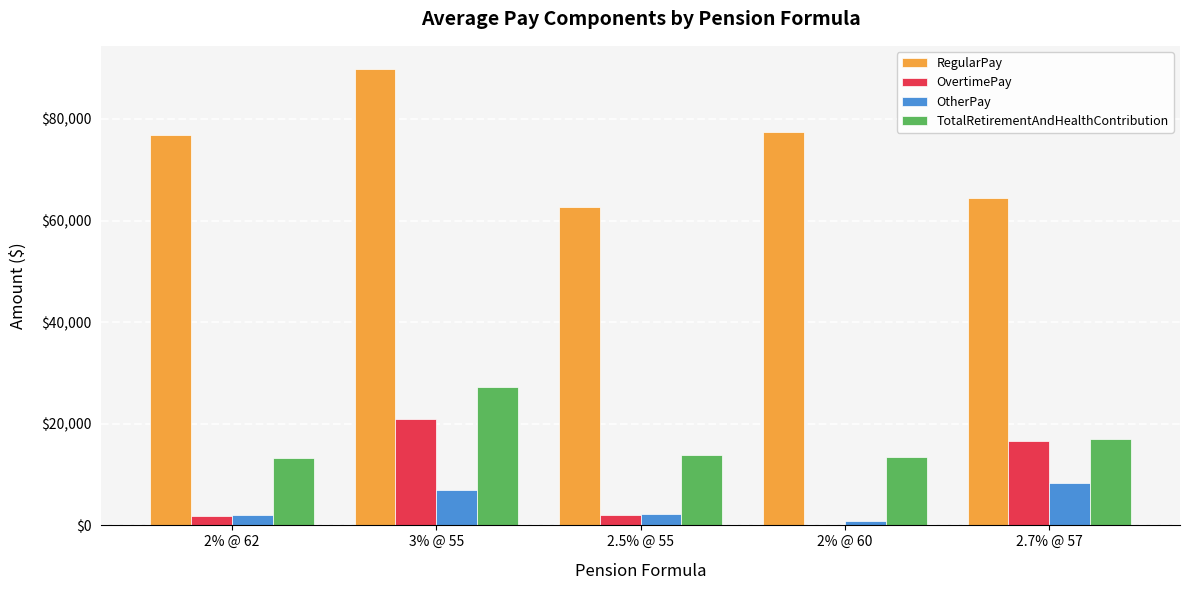

What is the total value across all series at 2% @ 60?

91730